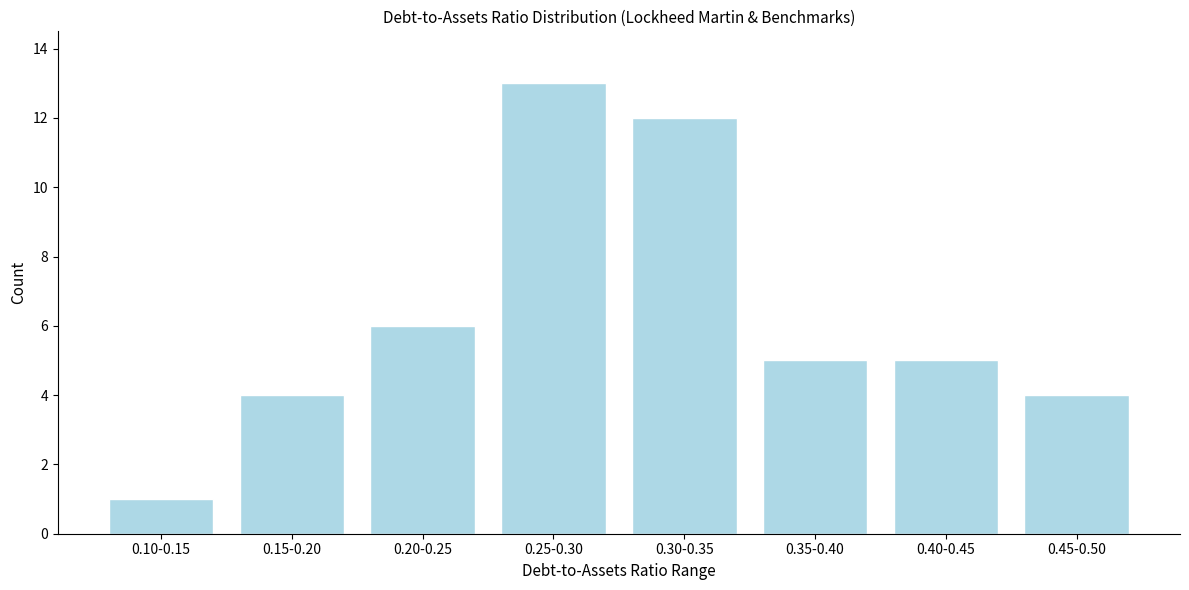

Reading left to right, transcribe all the data shown in this chart.

1	4	6	13	12	5	5	4